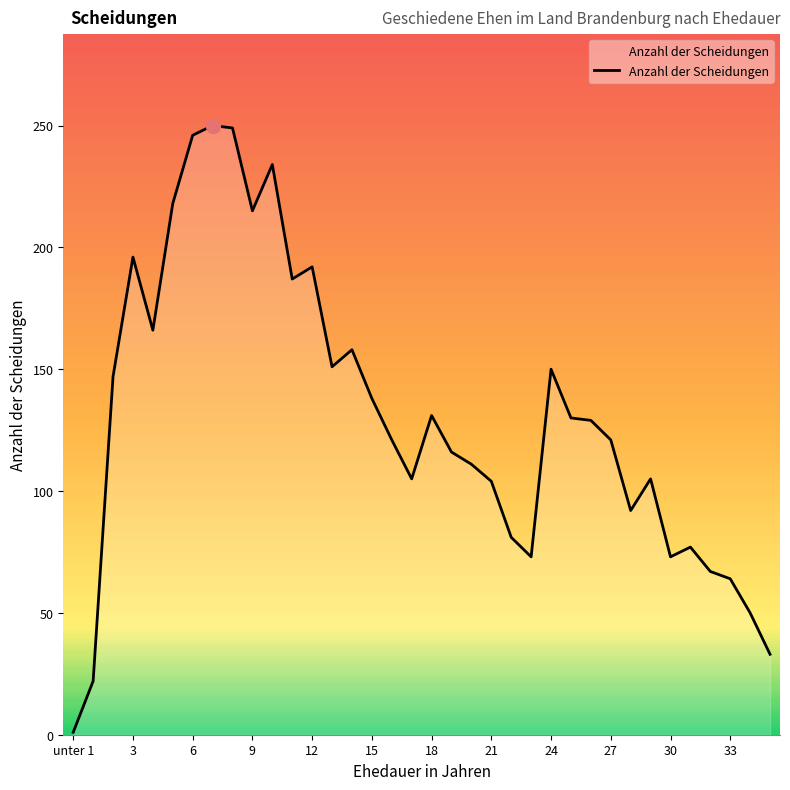

What is the difference between the maximum and minimum values?

249